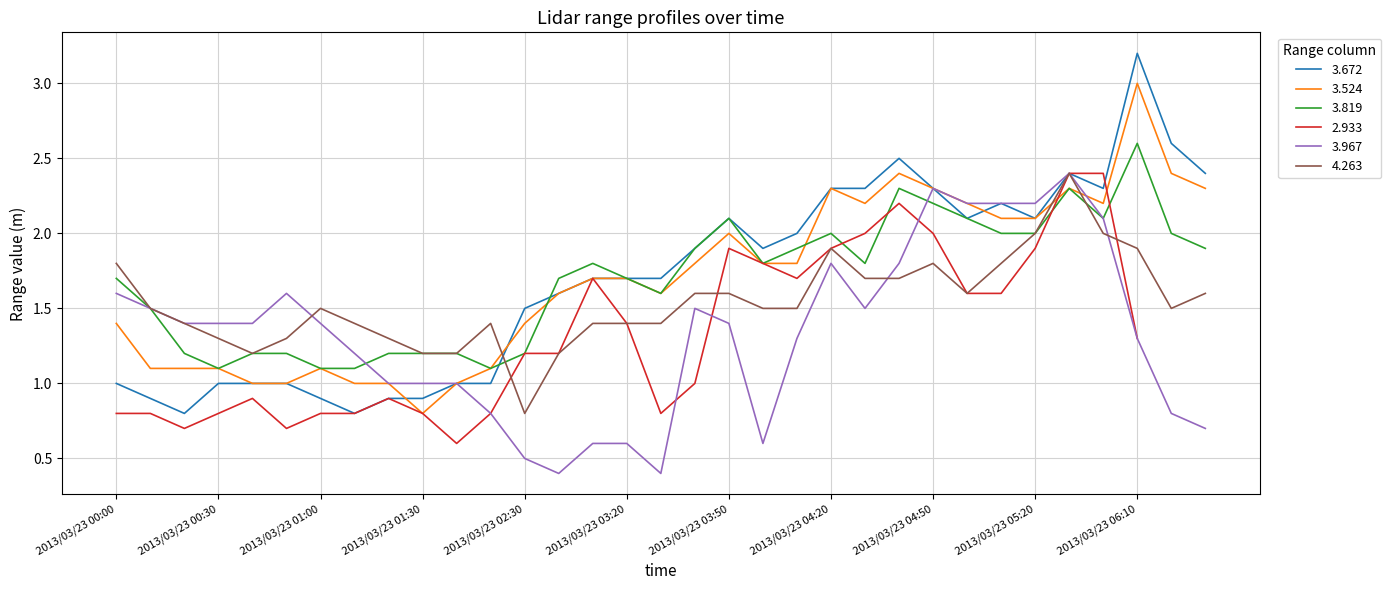

Which has a higher value, 2013/03/23 06:20 or 2013/03/23 04:10?

2013/03/23 06:20